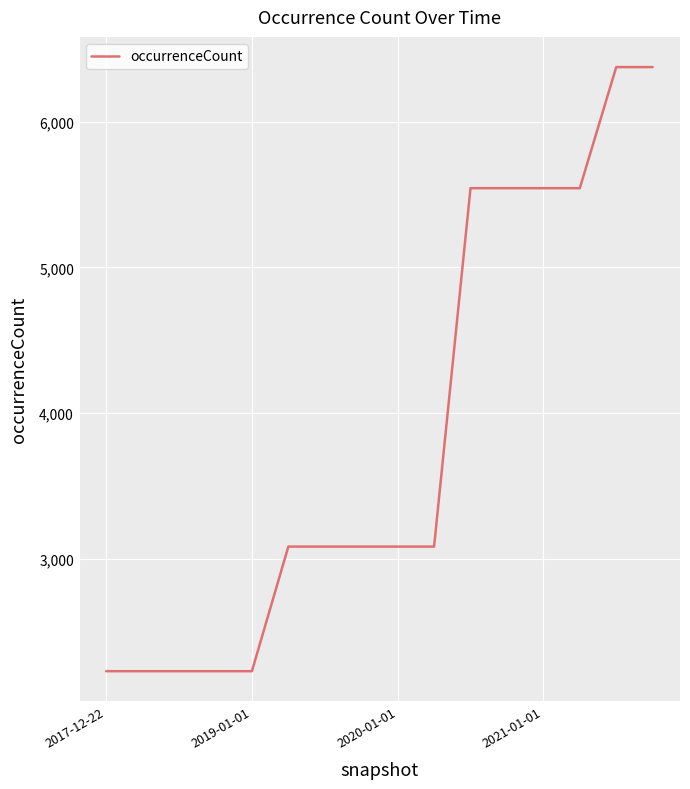

What is the difference between the maximum and minimum values?

4146